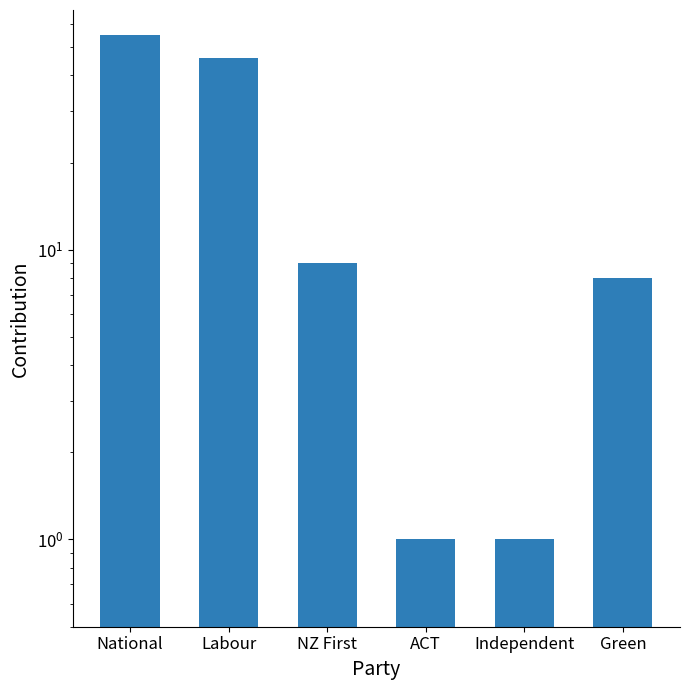

What is the minimum value shown in the chart?

1